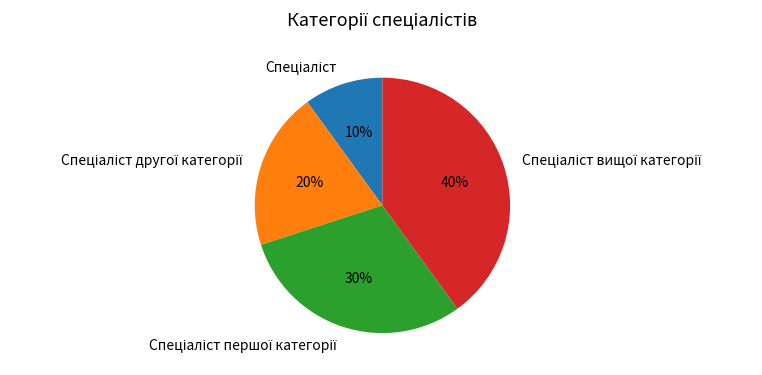

To the nearest percent, what is the average slice percentage?

25%